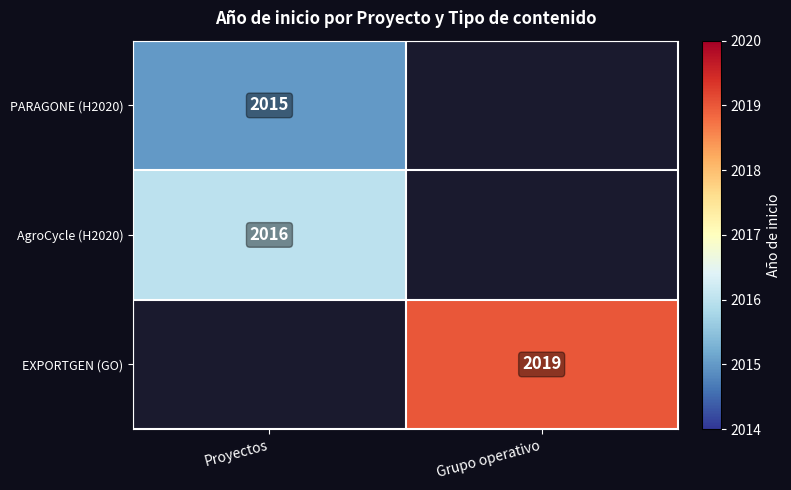

The value of PARAGONE (H2020) at Proyectos is 2015. True or false?

True